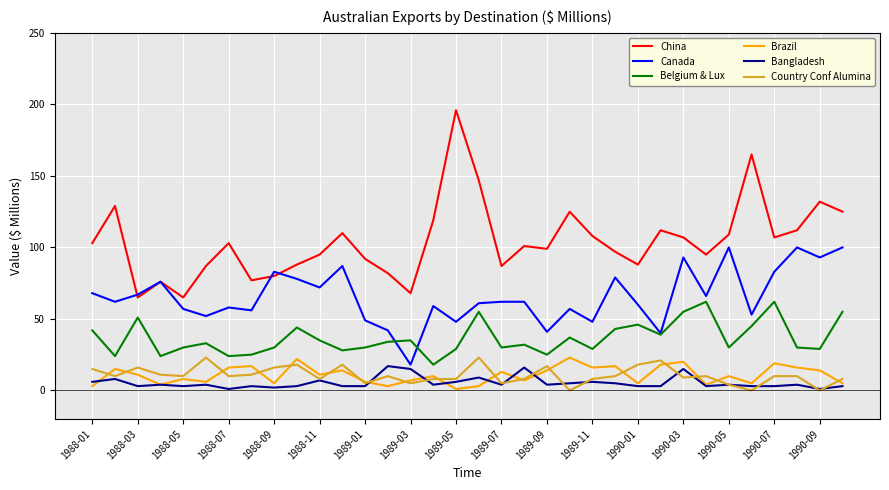

What is the maximum value for Belgium & Lux?

62